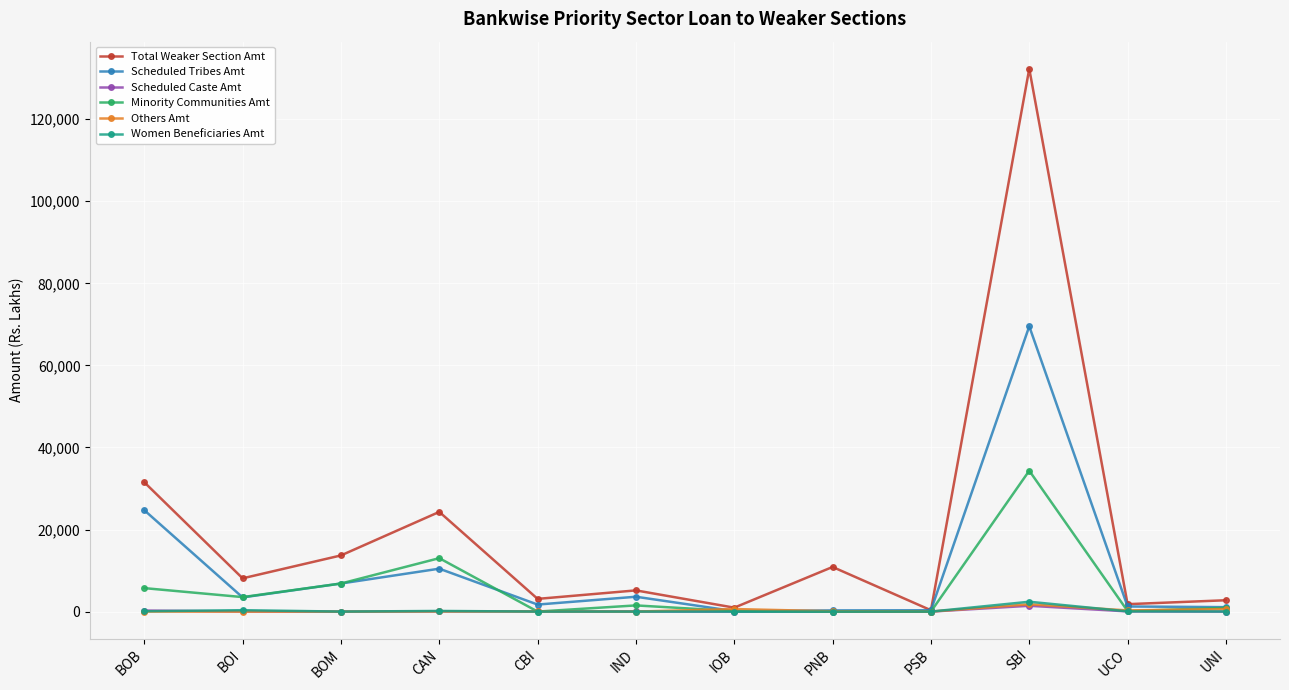

The value of Scheduled Tribes Amt at CAN is 15596.7. True or false?

False